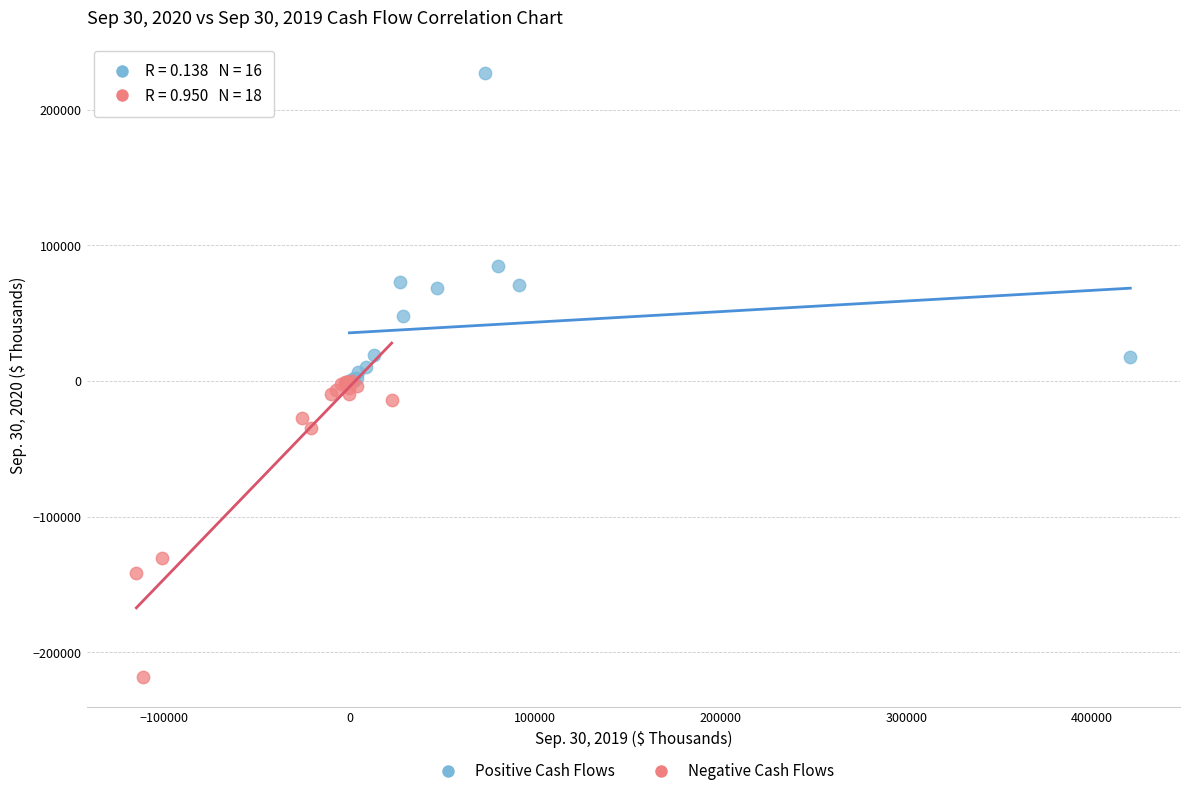

Which series reaches the maximum Y coordinate?

Positive Cash Flows